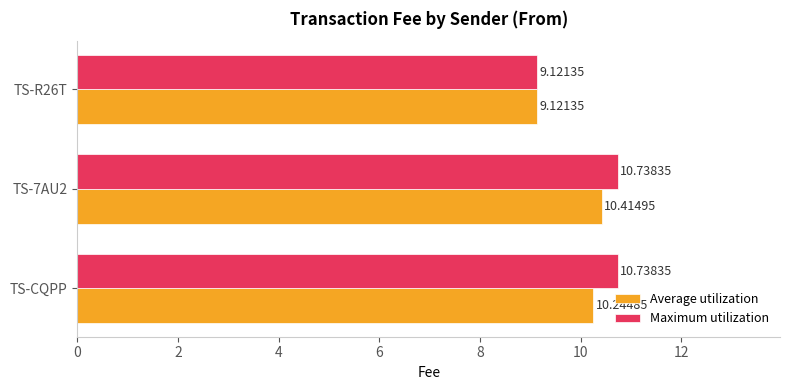

Which series has the widest spread of values?

Maximum utilization